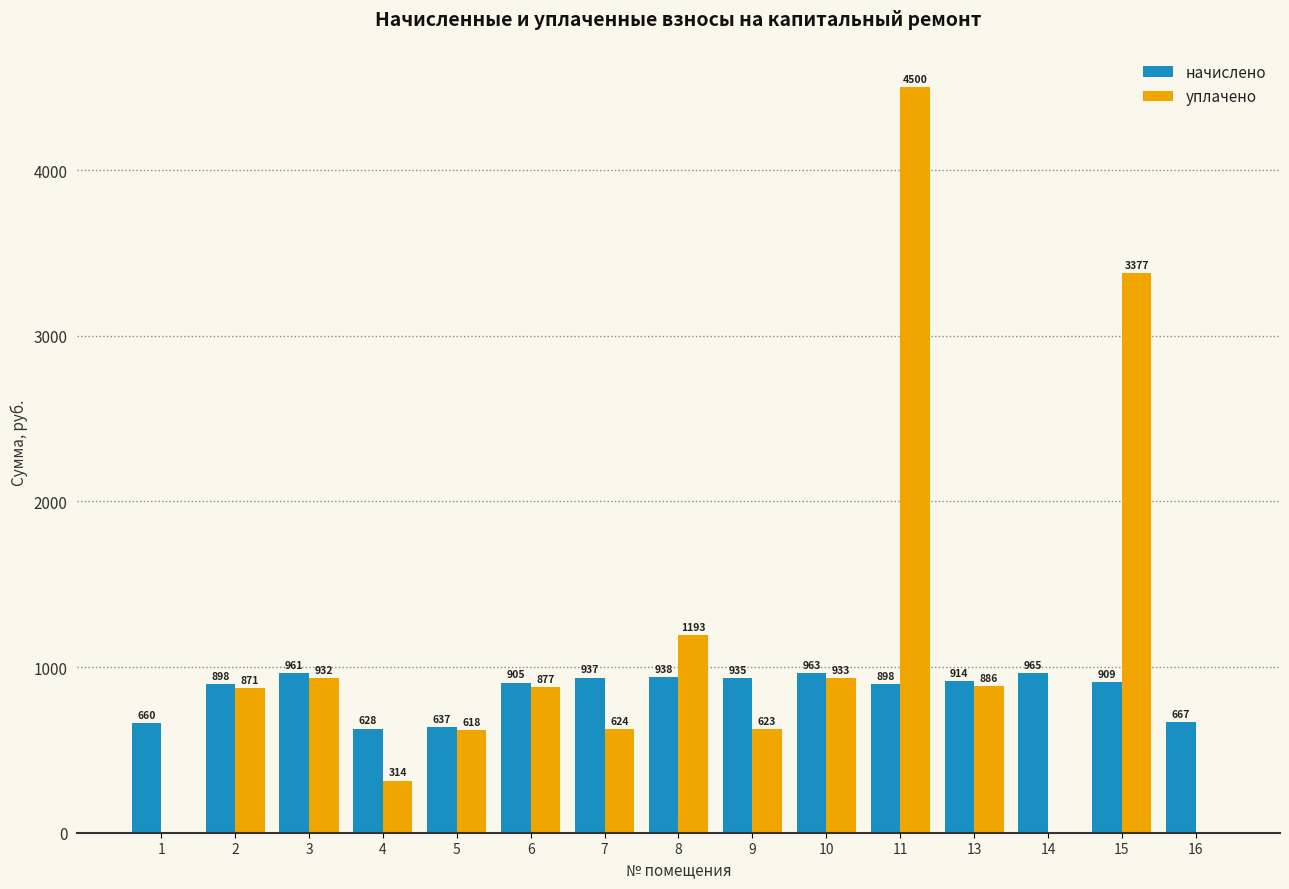

What is the highest value of the уплачено series?

4500.0